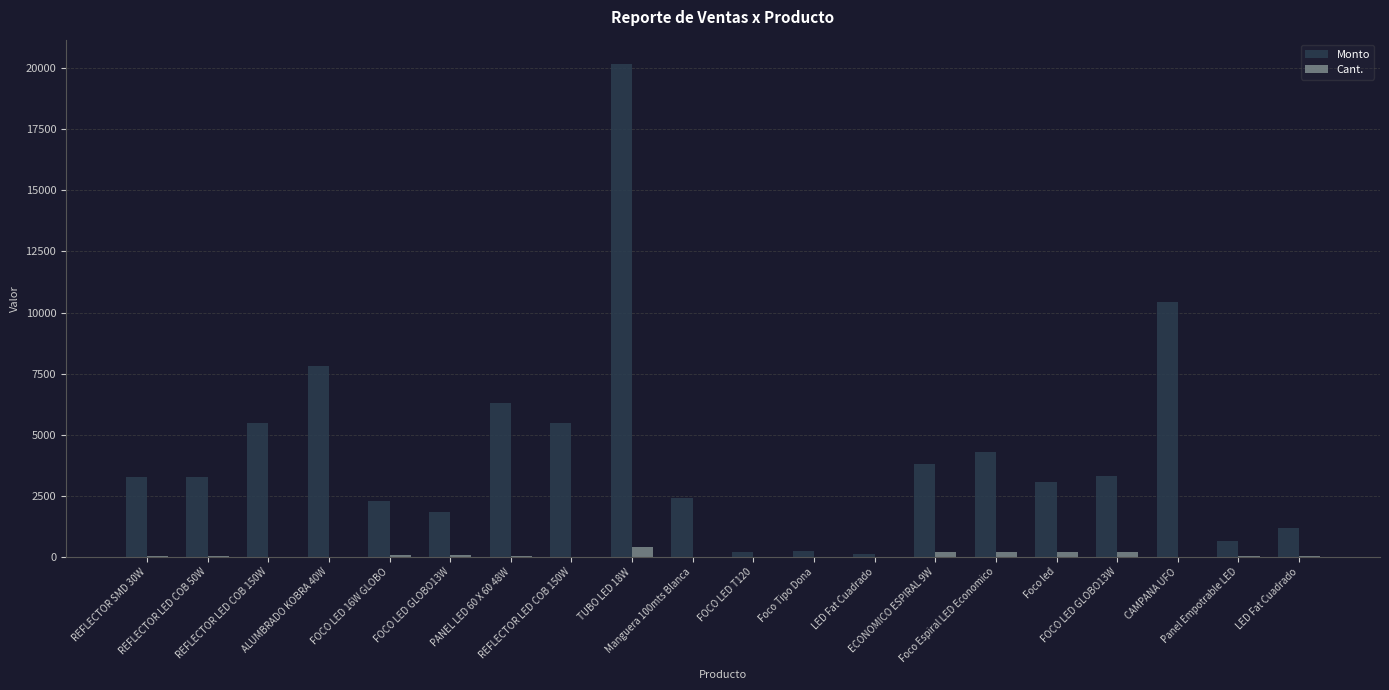

List the labels in order of Cant. value, smallest first.

Manguera 100mts Blanca, FOCO LED T120, Foco Tipo Dona, LED Fat Cuadrado, REFLECTOR LED COB 150W, ALUMBRADO KOBRA 40W, REFLECTOR LED COB 150W, CAMPANA UFO, REFLECTOR SMD 30W, REFLECTOR LED COB 50W, PANEL LED 60 X 60 48W, Panel Empotrable LED, LED Fat Cuadrado, FOCO LED 16W GLOBO, FOCO LED GLOBO13W, ECONOMICO ESPIRAL 9W, Foco Espiral LED Economico, Foco led, FOCO LED GLOBO13W, TUBO LED 18W